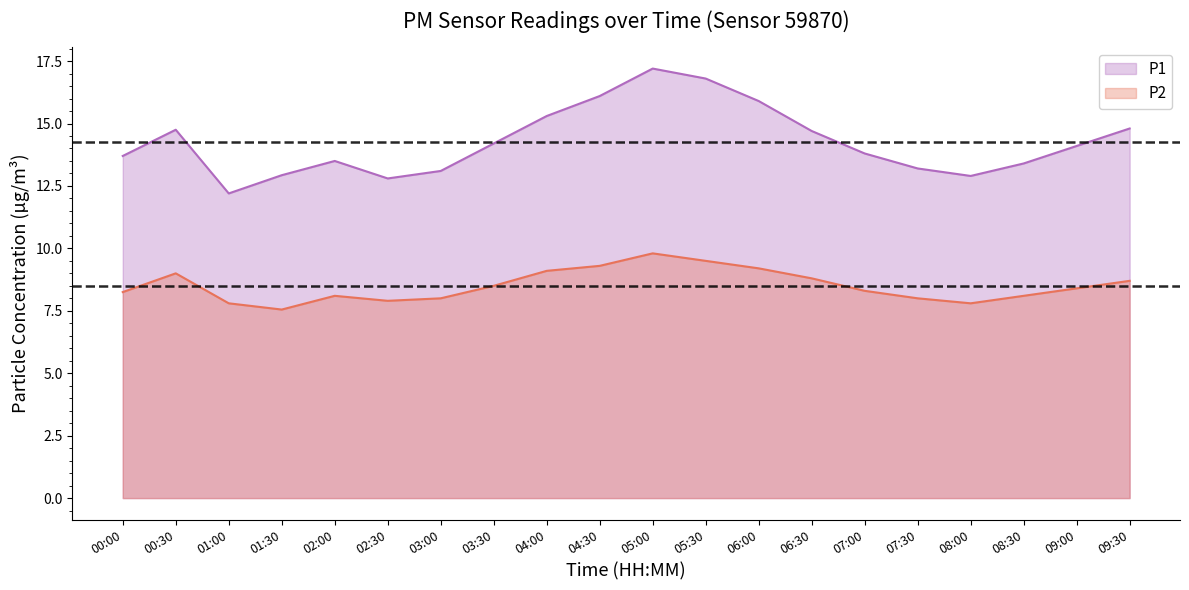

What is the label of the 6th point from the left?

02:30